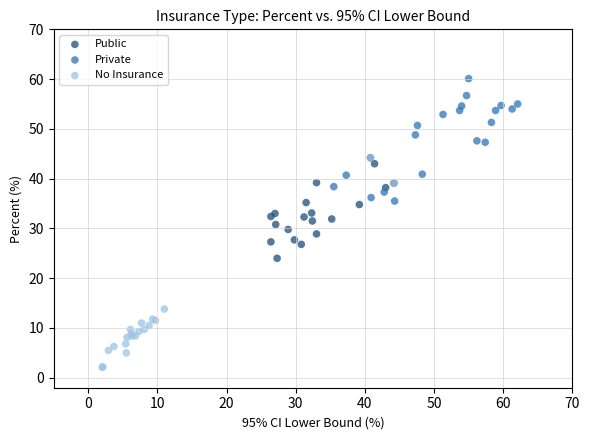

Which series contains the highest Y value?

Private